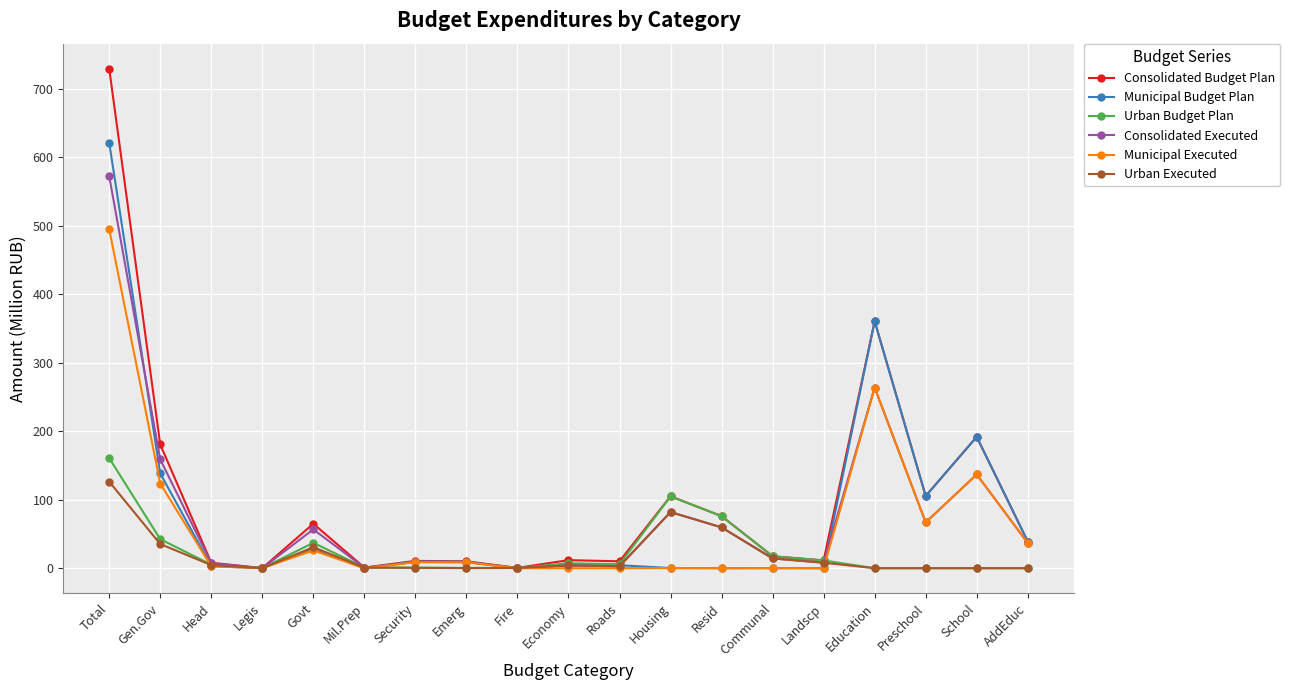

Which category has the highest value in the Municipal Budget Plan series?

Total